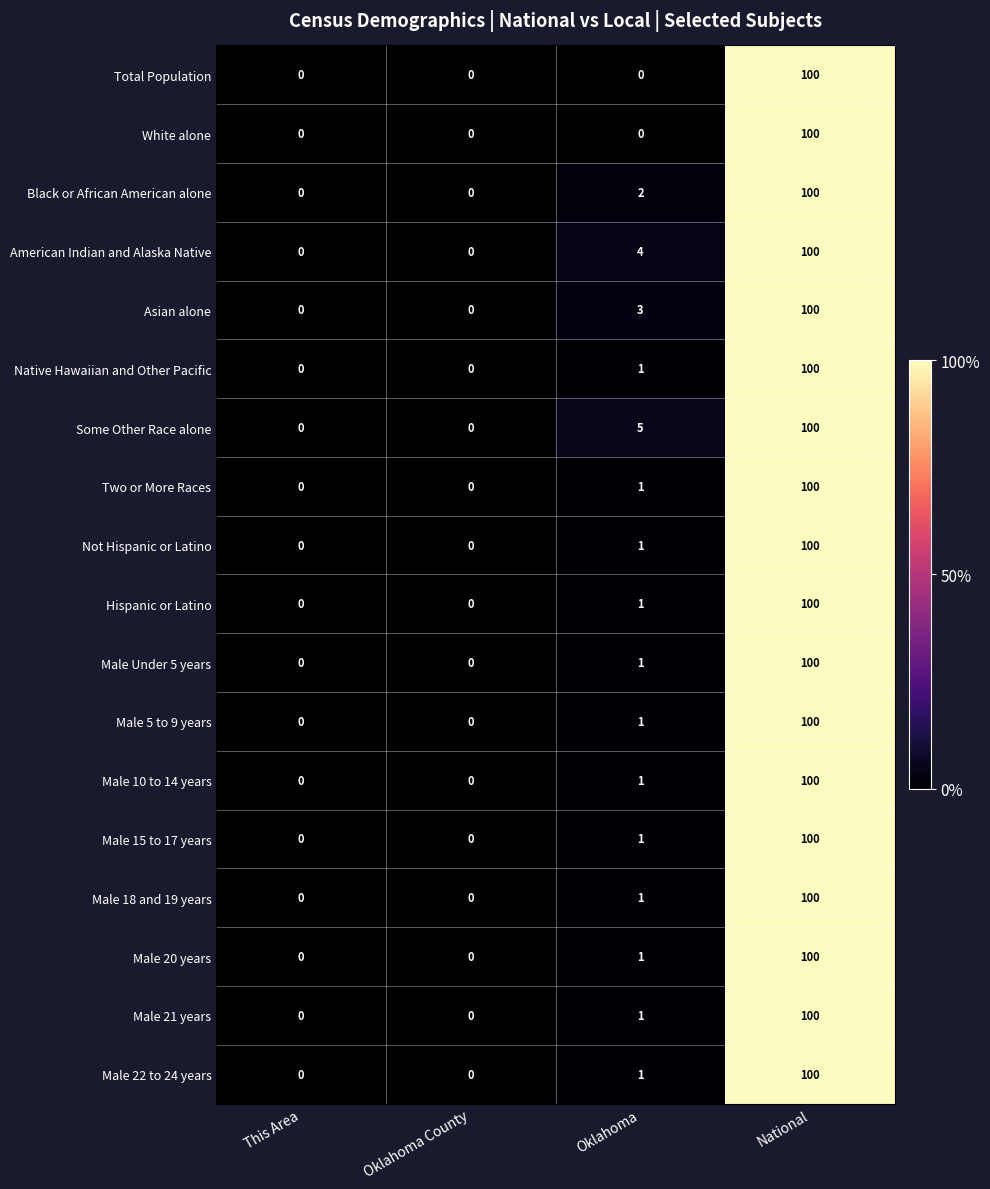

What is the maximum value shown in the chart?

100